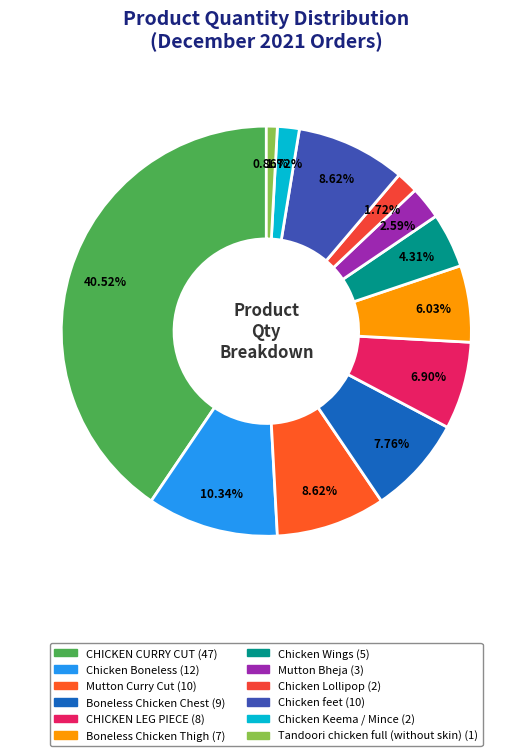

What is the ratio of the value at Boneless Chicken Chest to the value at Chicken Lollipop?

4.5